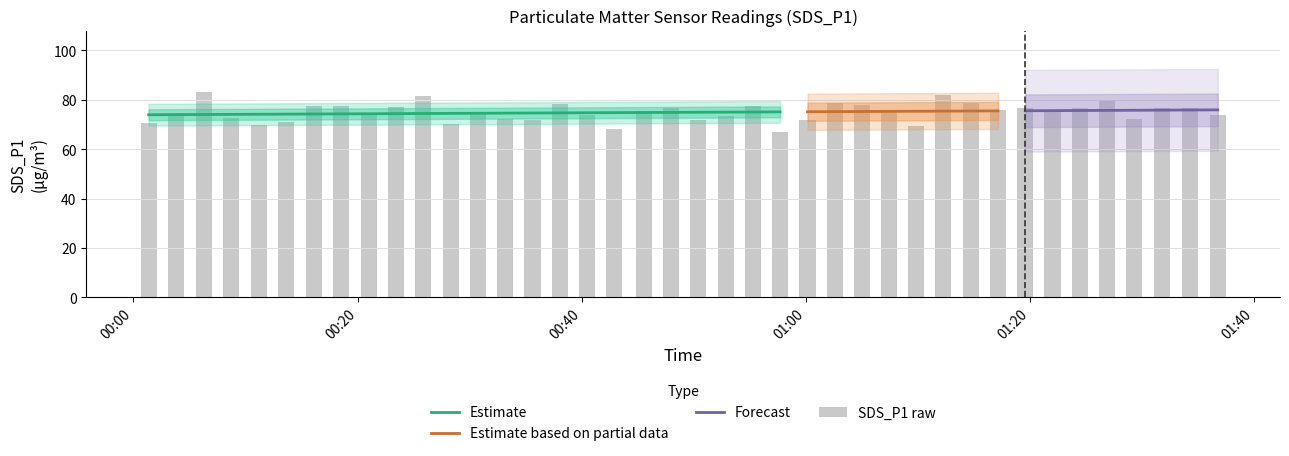

What is the difference between the second highest and second lowest values?

13.7